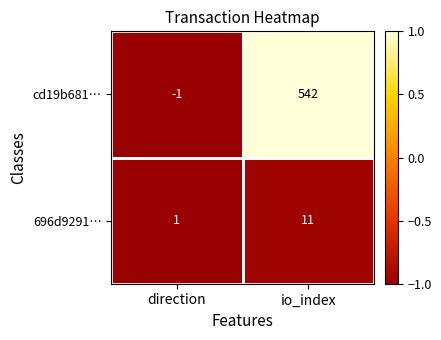

Between direction and io_index, which series saw the biggest shift?

cd19b681…